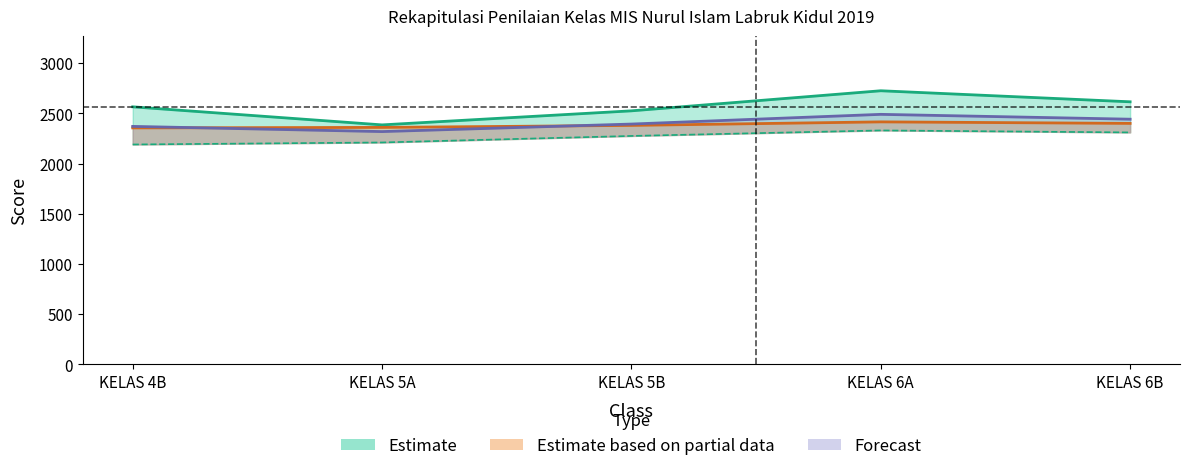

Reading left to right, what are all the values shown in this chart?

JURI 1: 2565	2385	2525	2725	2615
JURI 3: 2355	2360	2380	2415	2400